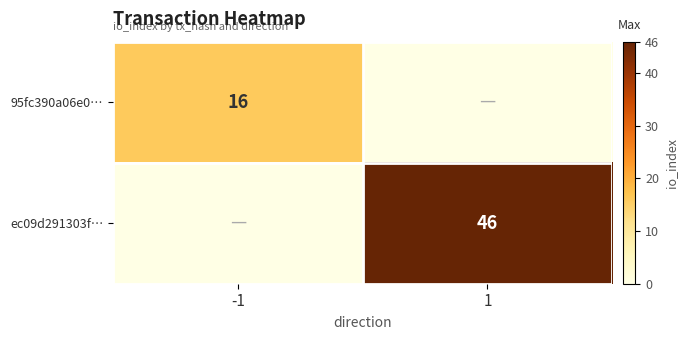

The value of 95fc390a06e0… at -1 is 16. True or false?

True